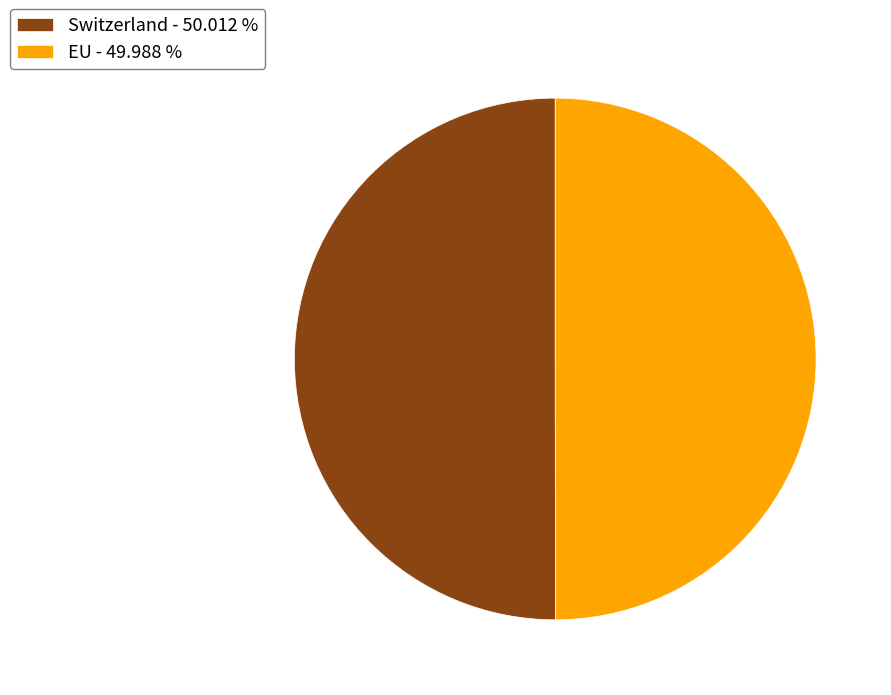

Approximately how many times larger is the value at EU - 49.988 % compared to Switzerland - 50.012 %?

1.0